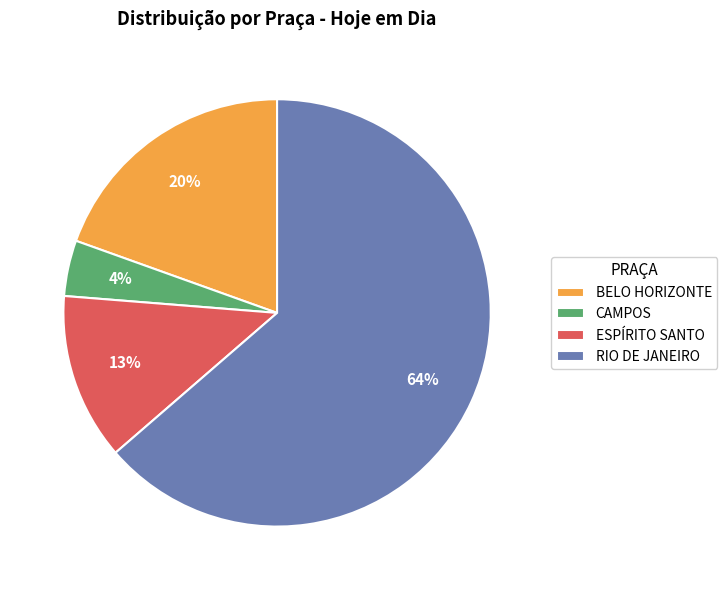

Which has a higher value, RIO DE JANEIRO or CAMPOS?

RIO DE JANEIRO